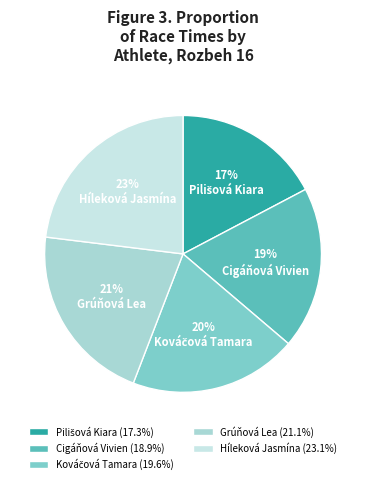

The Grúňová Lea slice represents 21% of the pie. True or false?

True